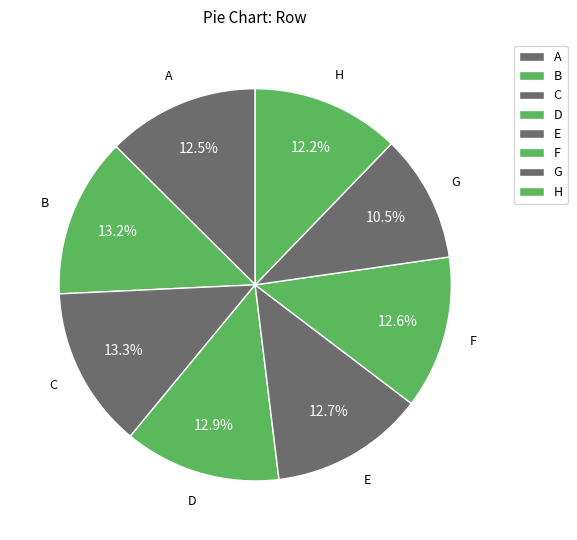

Which category has the smallest portion of the pie?

G